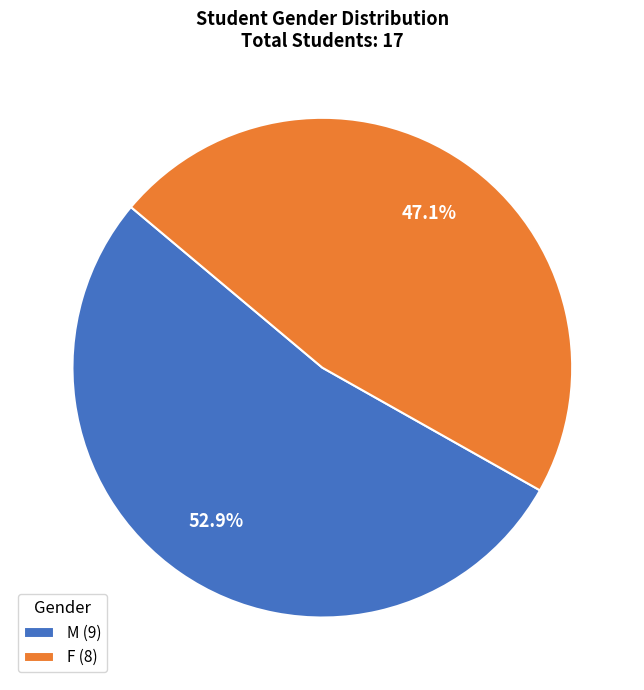

How much of the chart is everything except M?

47.1%